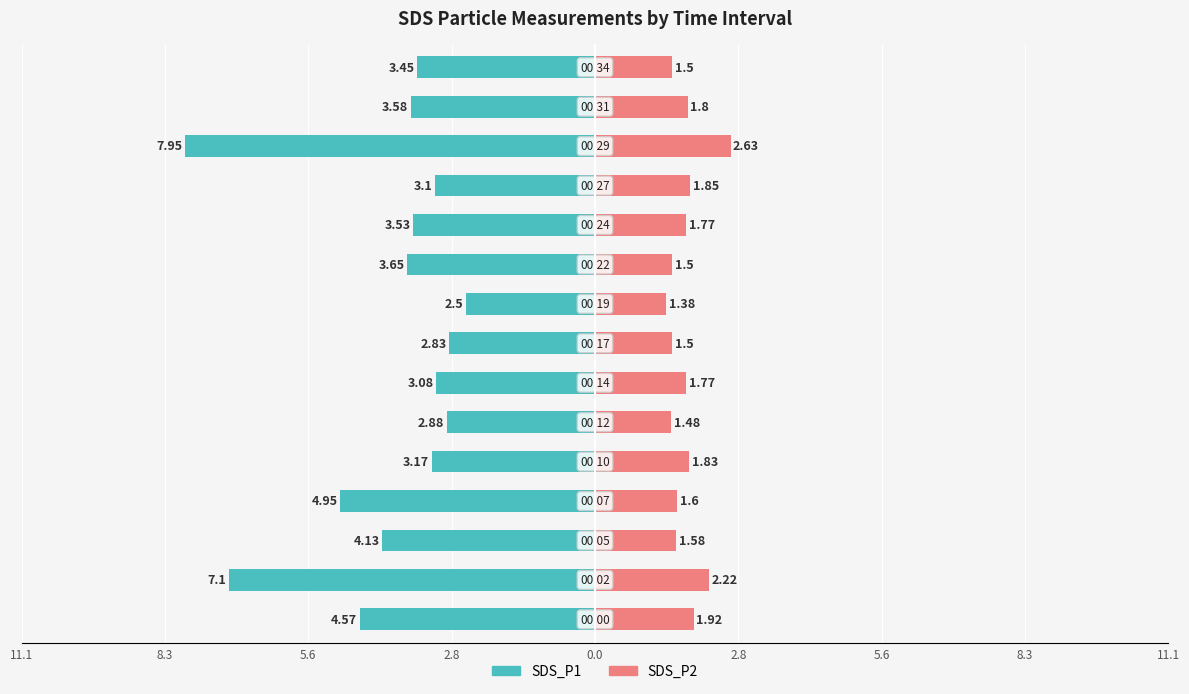

Which series has the widest spread of values?

SDS_P1